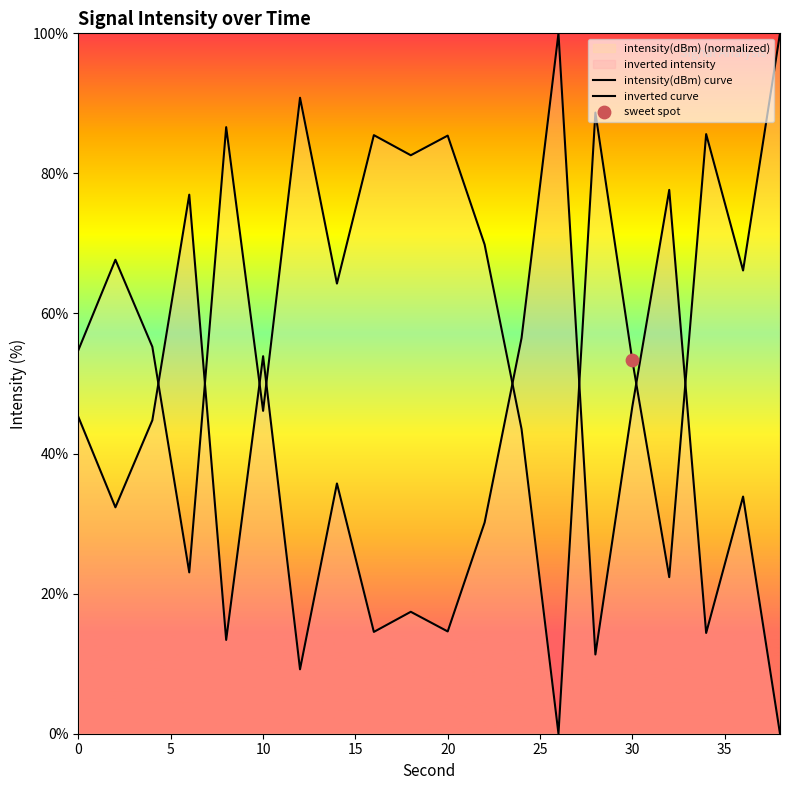

What is the total value across all series at 30?

100.0